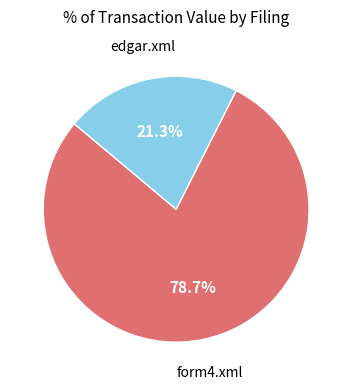

Does any single category account for the majority?

Yes